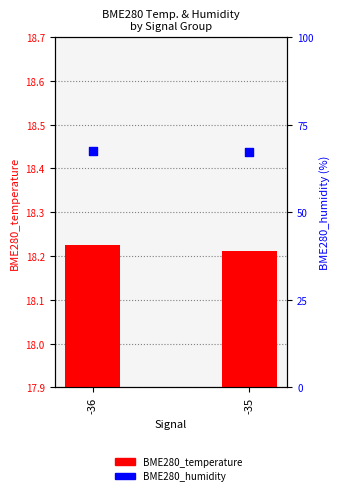

Which series has the largest Y range (max minus min)?

BME280_humidity